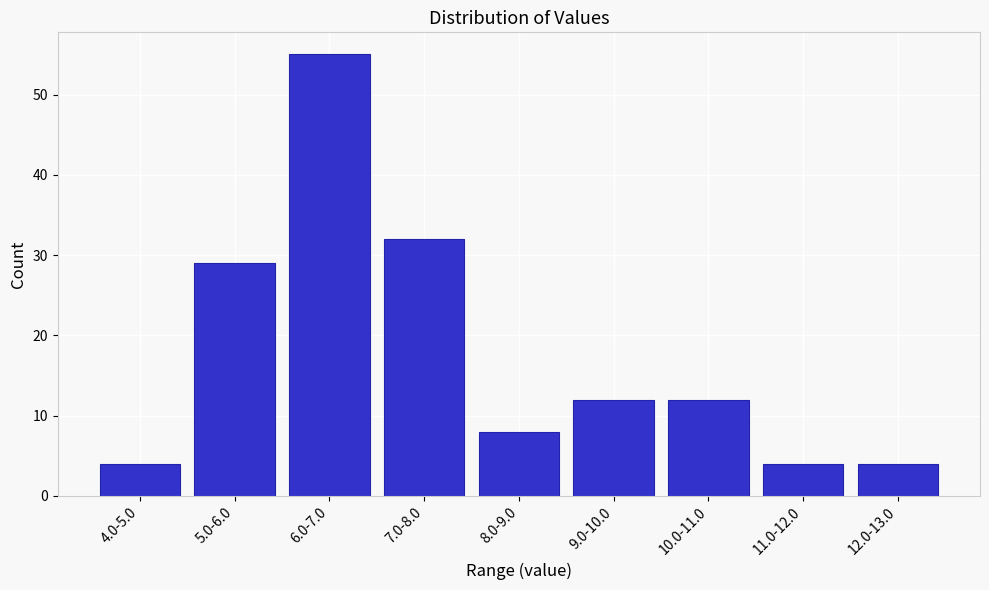

Reading left to right, transcribe all the data shown in this chart.

4	29	55	32	8	12	12	4	4